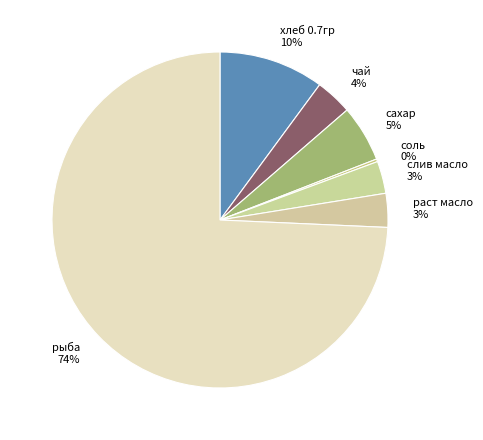

To the nearest percent, what is the average slice percentage?

14%